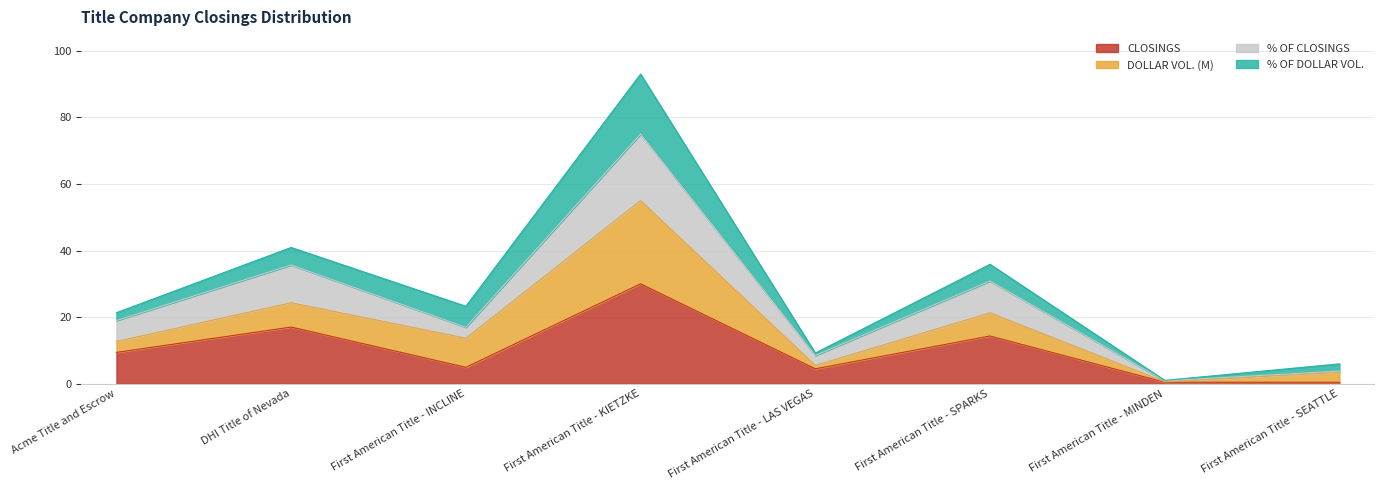

What is the spread (max minus min) of values at First American Title - LAS VEGAS?

4.0